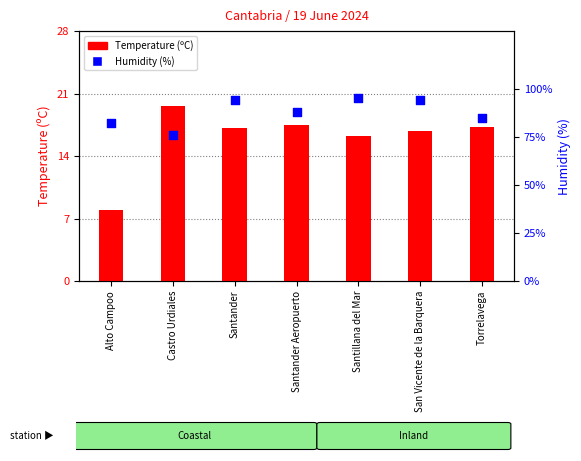

At which category is the sum across all series the highest?

Santillana del Mar